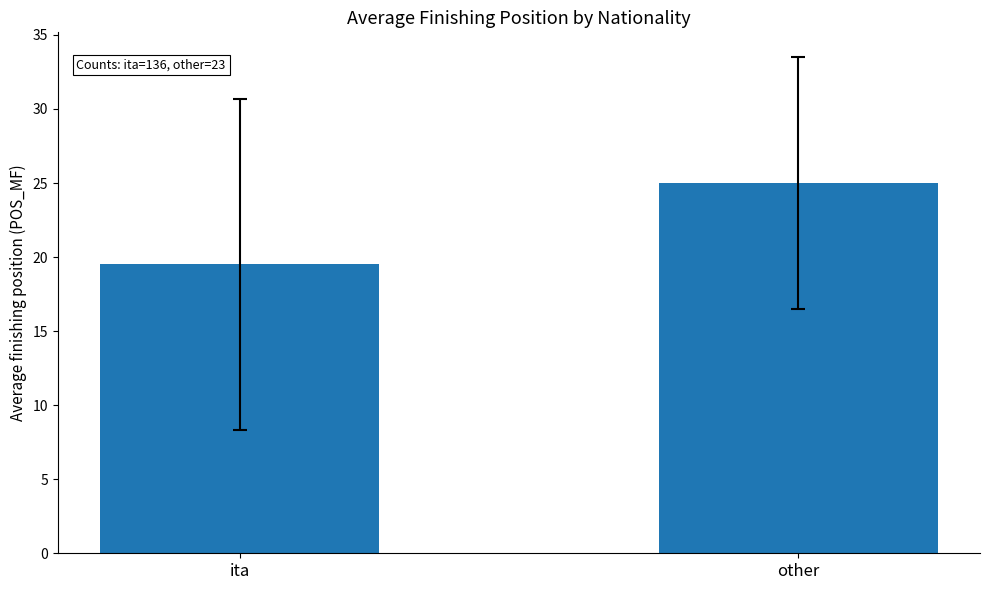

Is it true that the value at ita is 31.8?

False